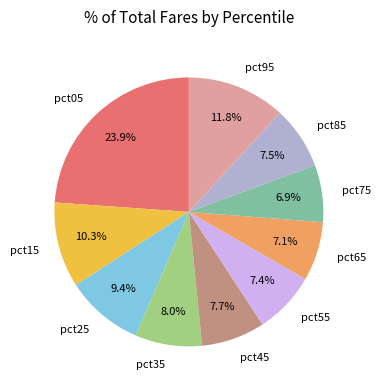

Which has a higher value, pct45 or pct05?

pct05